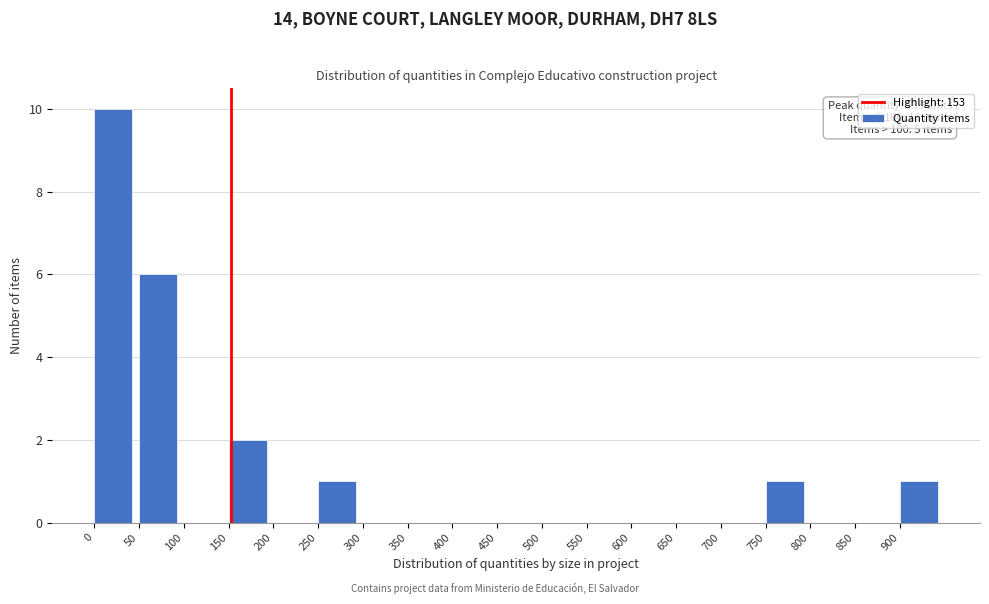

Which range on the x-axis has the tallest bar?

0 to 50